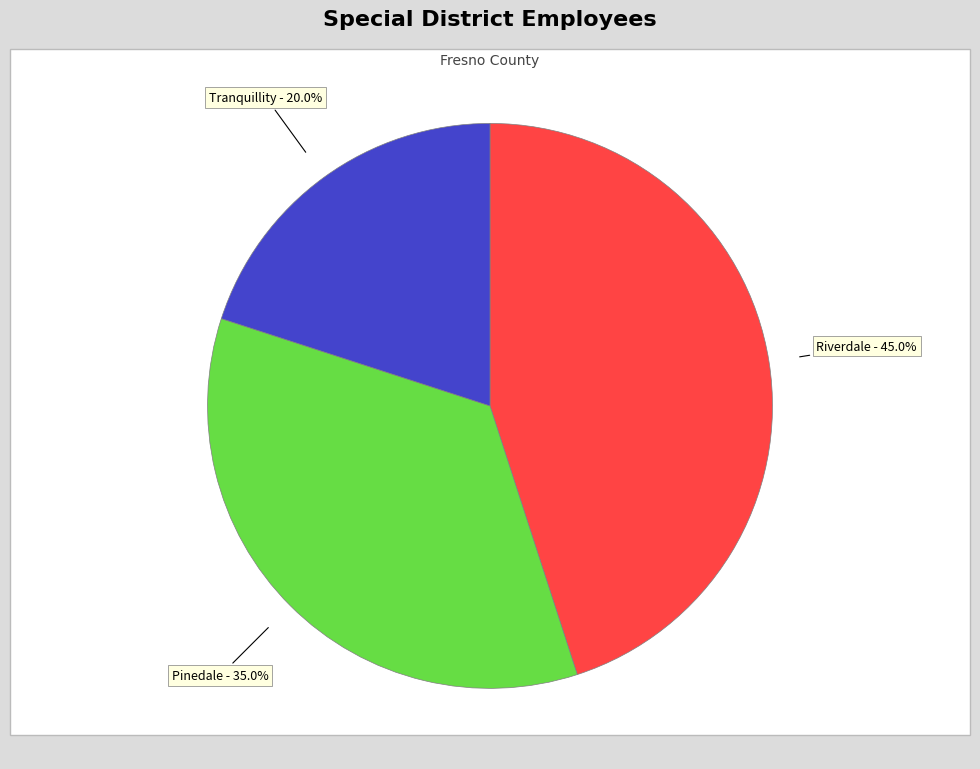

To the nearest percent, what percentage of the pie is Riverdale Public Utility District?

45%